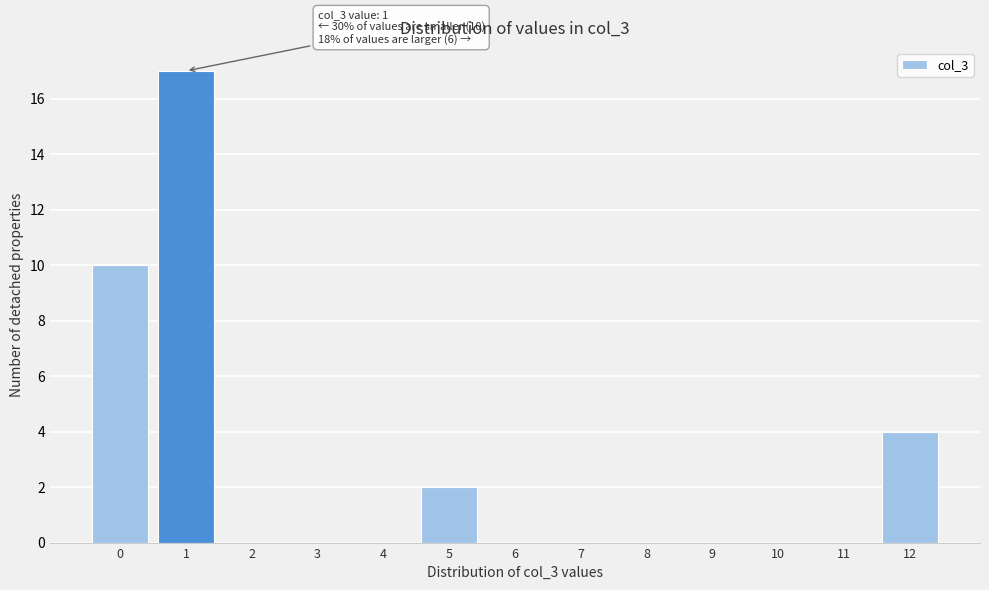

Reading left to right, what are all the values shown in this chart?

0=10	1=17	2=0	3=0	4=0	5=2	6=0	7=0	8=0	9=0	10=0	11=0	12=4